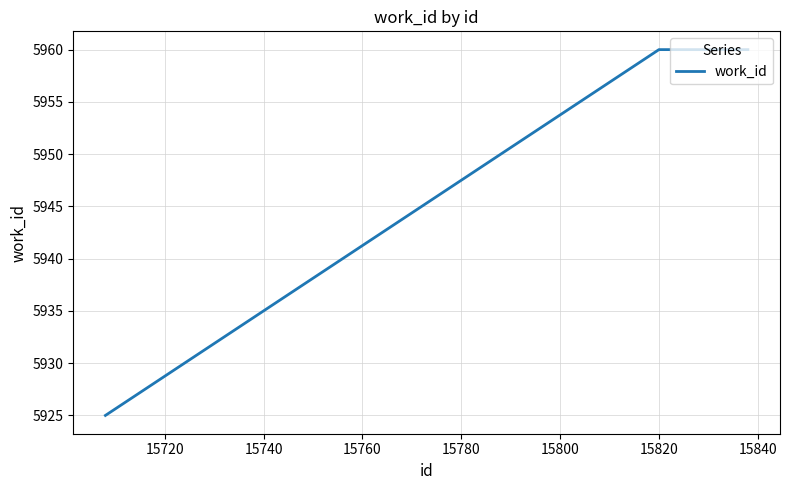

What is the average value?

5948